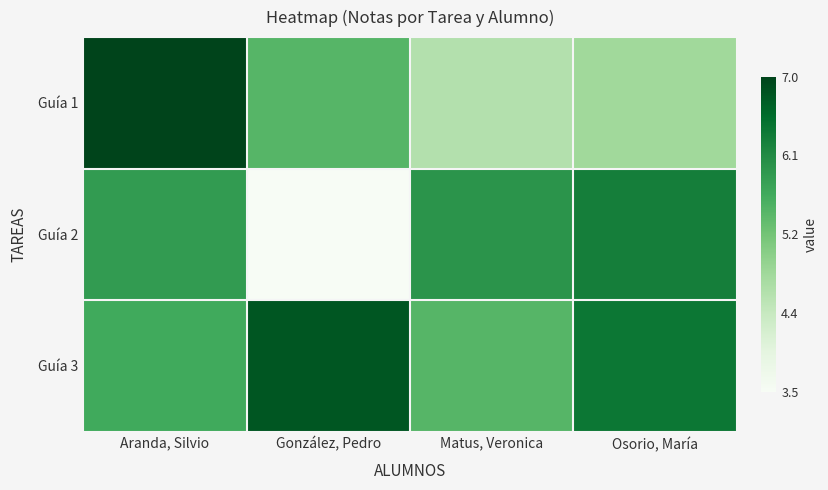

Reading right to left, transcribe all the data shown in this chart.

Guía 1: Osorio, María=4.8	Matus, Veronica=4.6	González, Pedro=5.5	Aranda, Silvio=7.0
Guía 2: Osorio, María=6.3	Matus, Veronica=6.0	González, Pedro=3.5	Aranda, Silvio=5.9
Guía 3: Osorio, María=6.4	Matus, Veronica=5.5	González, Pedro=6.8	Aranda, Silvio=5.7